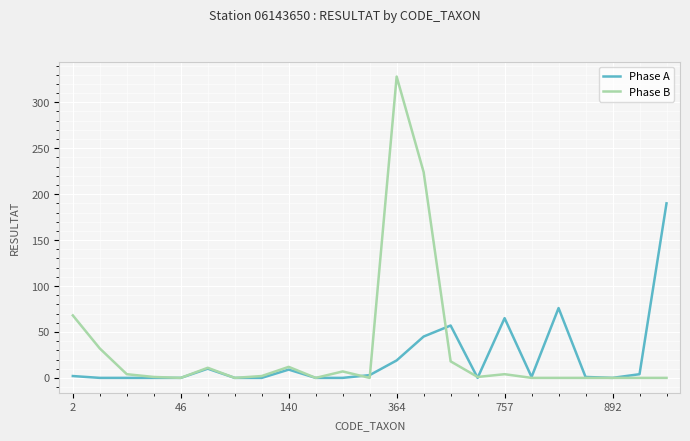

What is the average value of the Phase A series?

21